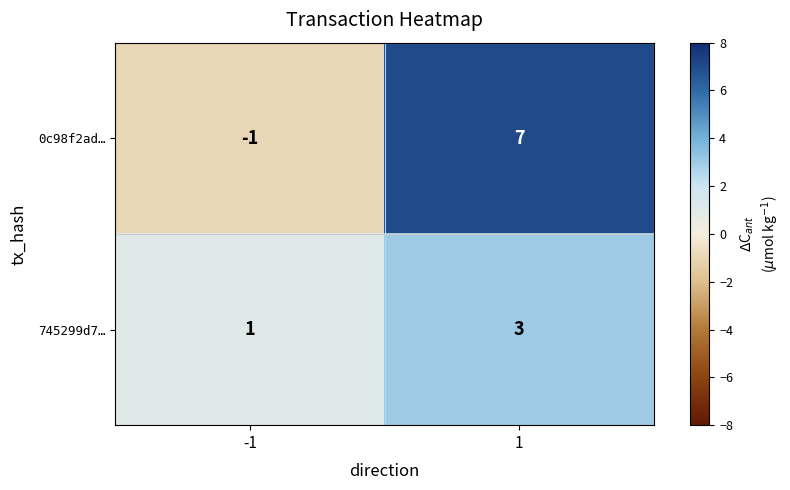

What is the greatest value displayed?

7